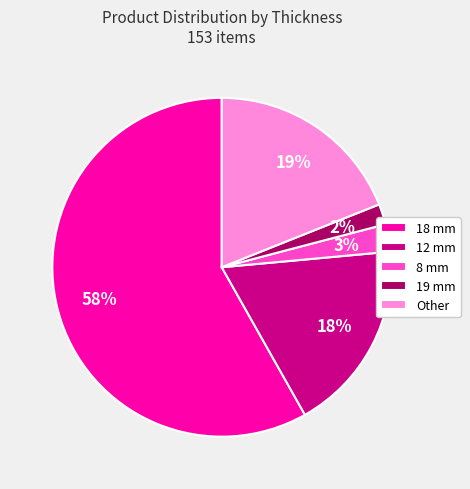

To the nearest percent, what is the combined percentage of 8 mm and 18 mm?

61%